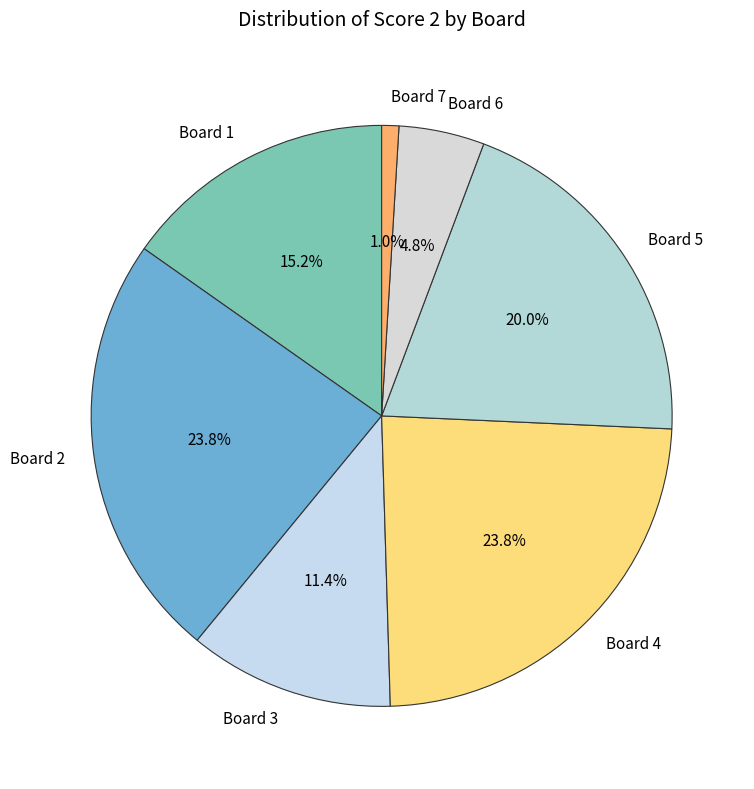

Which category has the smallest portion of the pie?

Board 7